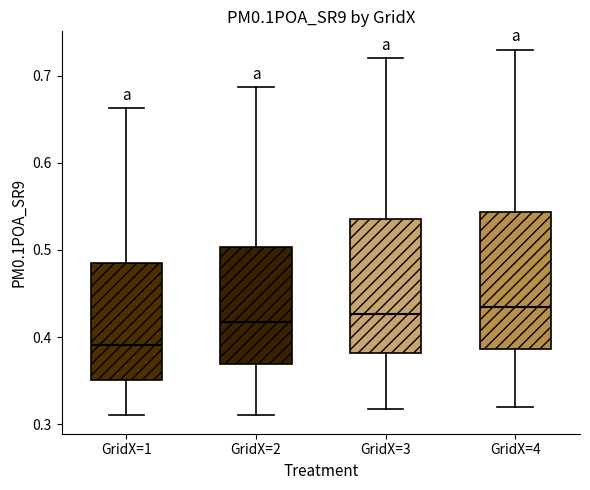

Reading left to right, transcribe this box plot: for each box, give where its median line is, the range the box spans, and where its two whiskers end, as read against the y-axis. The values are not printed on the chart, so give them approximately, as read against the axis.

GridX=1: median 0.39, box 0.35 to 0.49, whiskers 0.31 to 0.66
GridX=2: median 0.42, box 0.37 to 0.50, whiskers 0.31 to 0.69
GridX=3: median 0.43, box 0.38 to 0.54, whiskers 0.32 to 0.72
GridX=4: median 0.43, box 0.39 to 0.54, whiskers 0.32 to 0.73